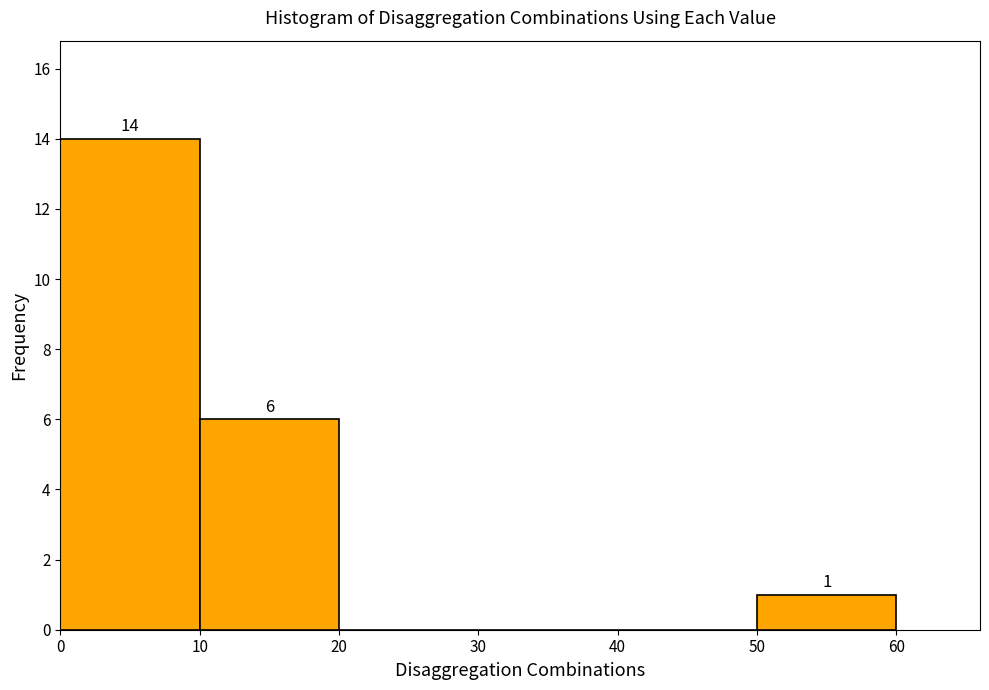

Over which range of the x-axis is the bar tallest?

0 to 10